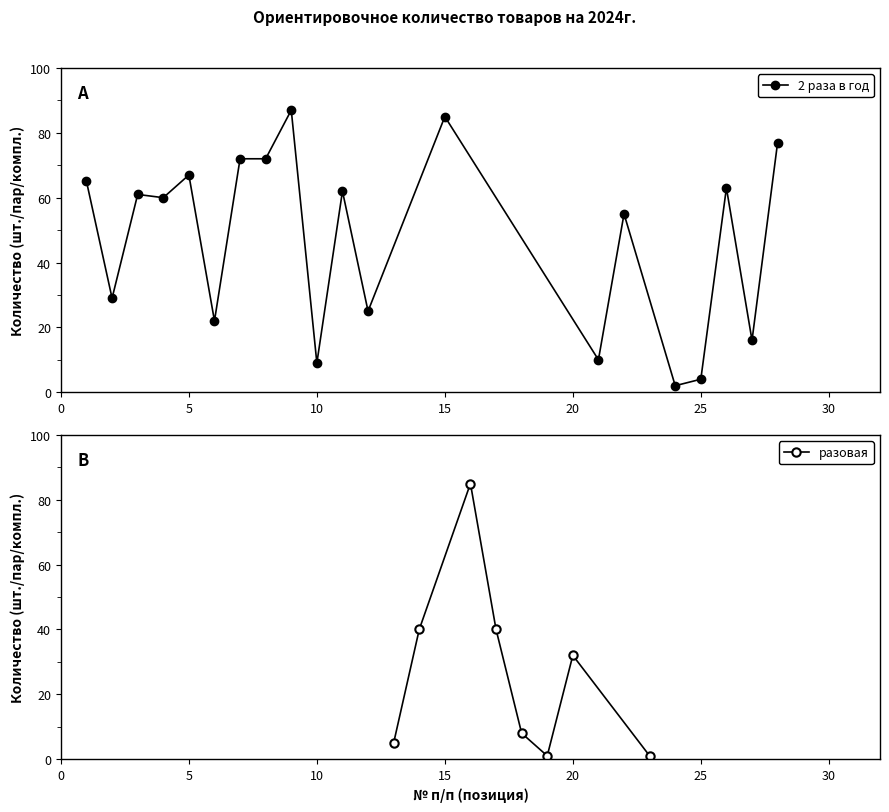

What is the maximum value for разовая?

85